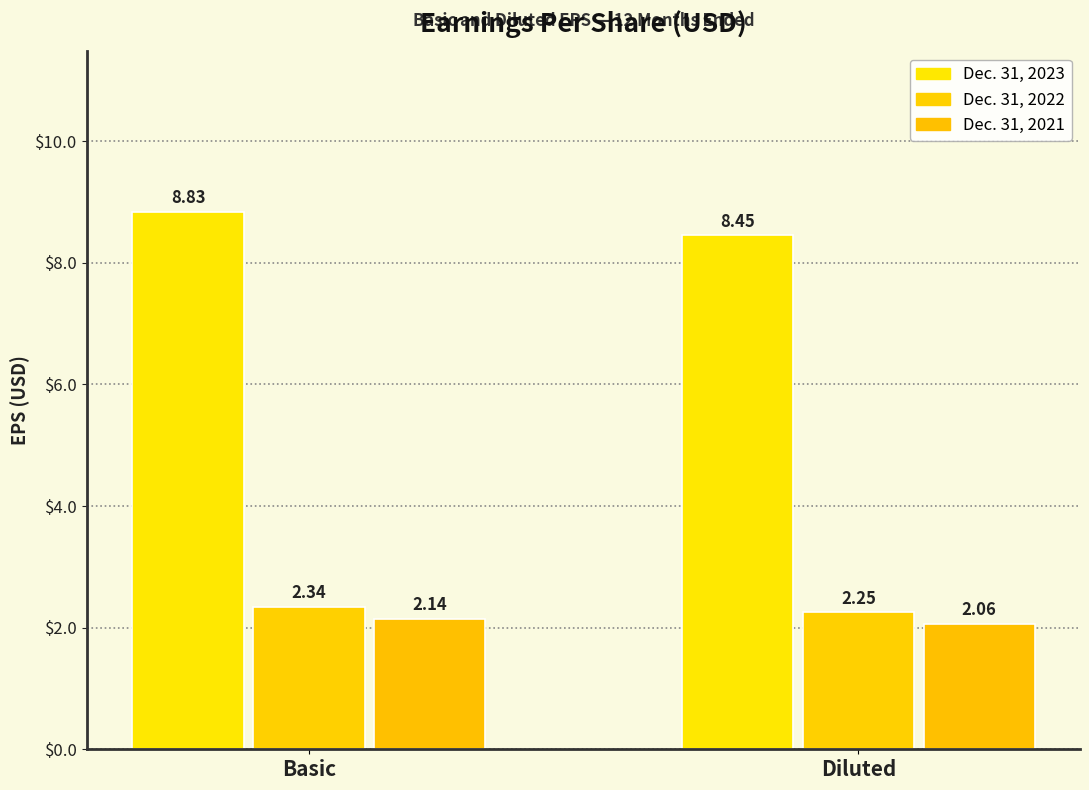

Are the bars horizontal?

No